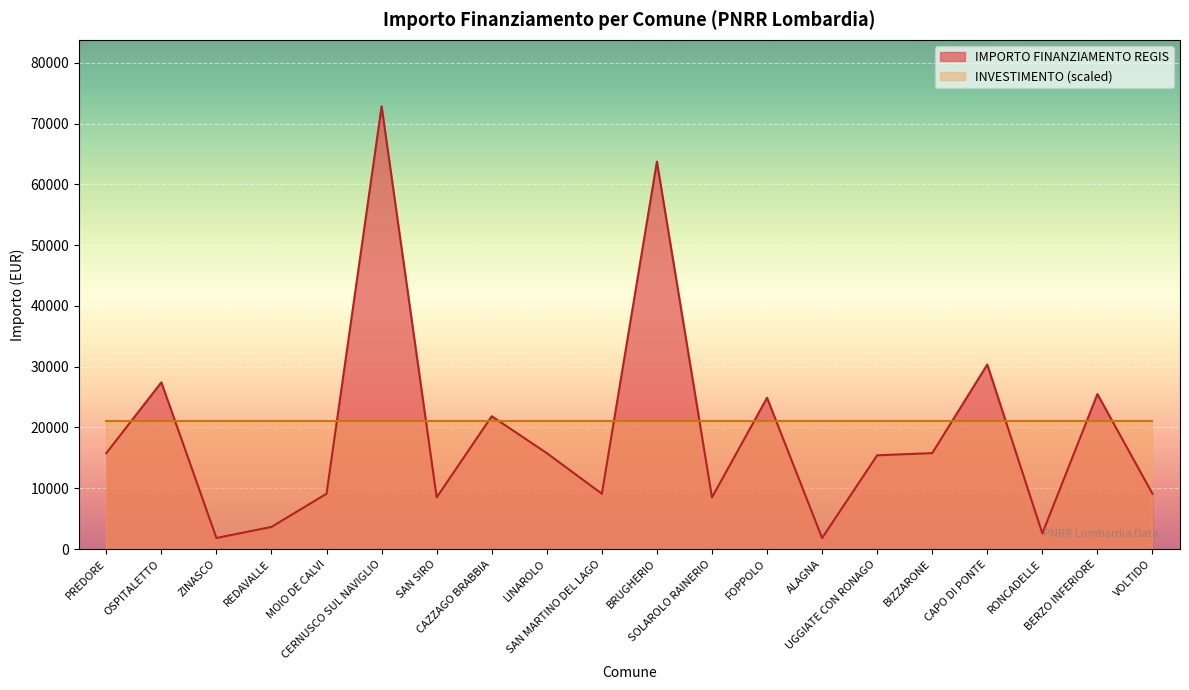

What is the minimum value shown in the chart?

1821